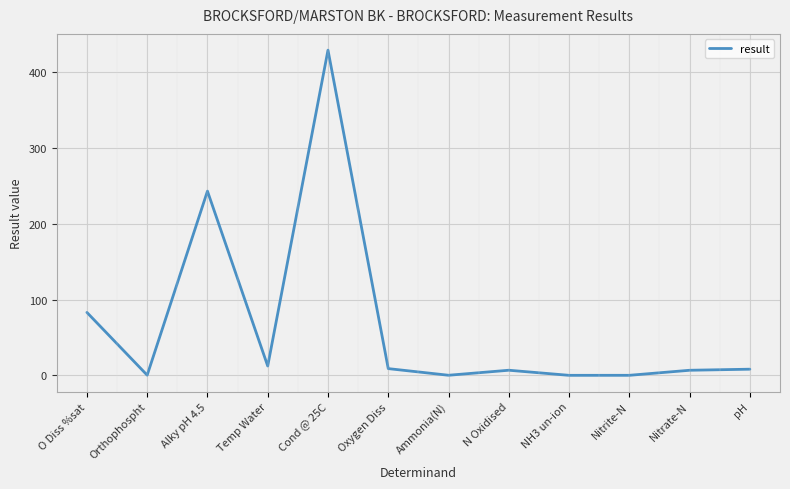

True or false: the data shows 0.0 at Nitrite-N.

True